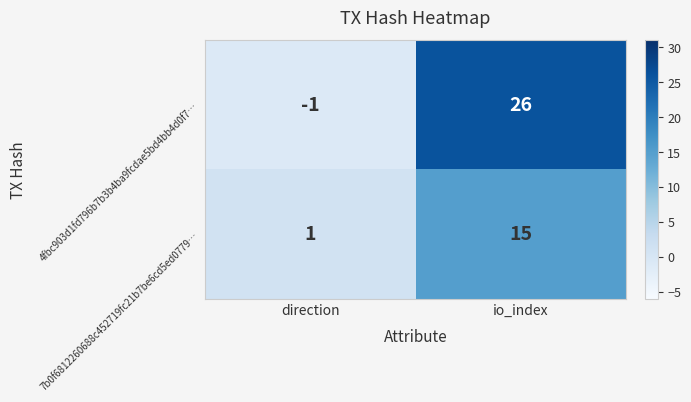

Rank the series at io_index from highest to lowest value.

4fbc903d1fd796b7b3b4ba9fcdae5bd4bb4d0f7…, 7b0f6812260688c452719fc21b7be6cd5ed0779…